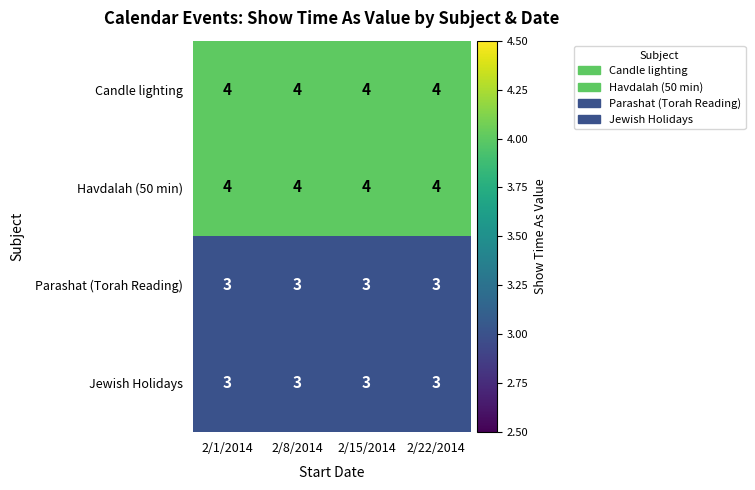

What is the total value across all series at 2/15/2014?

14